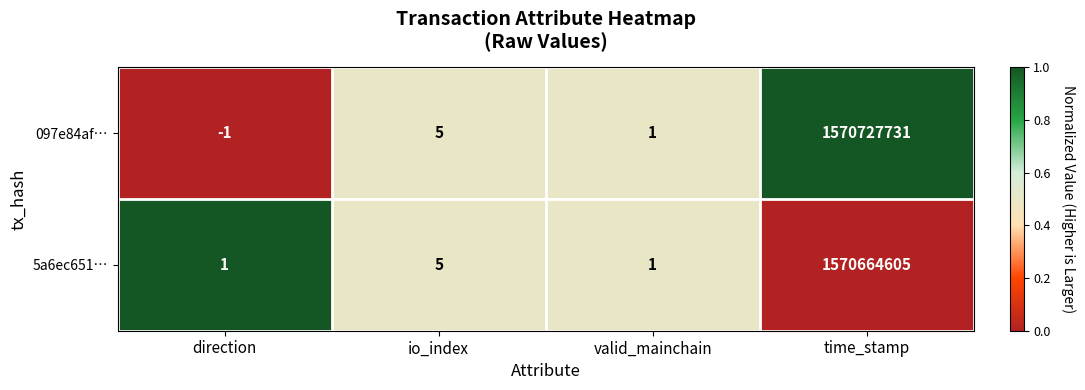

Is it true that 5a6ec651… equals 3 at io_index?

False